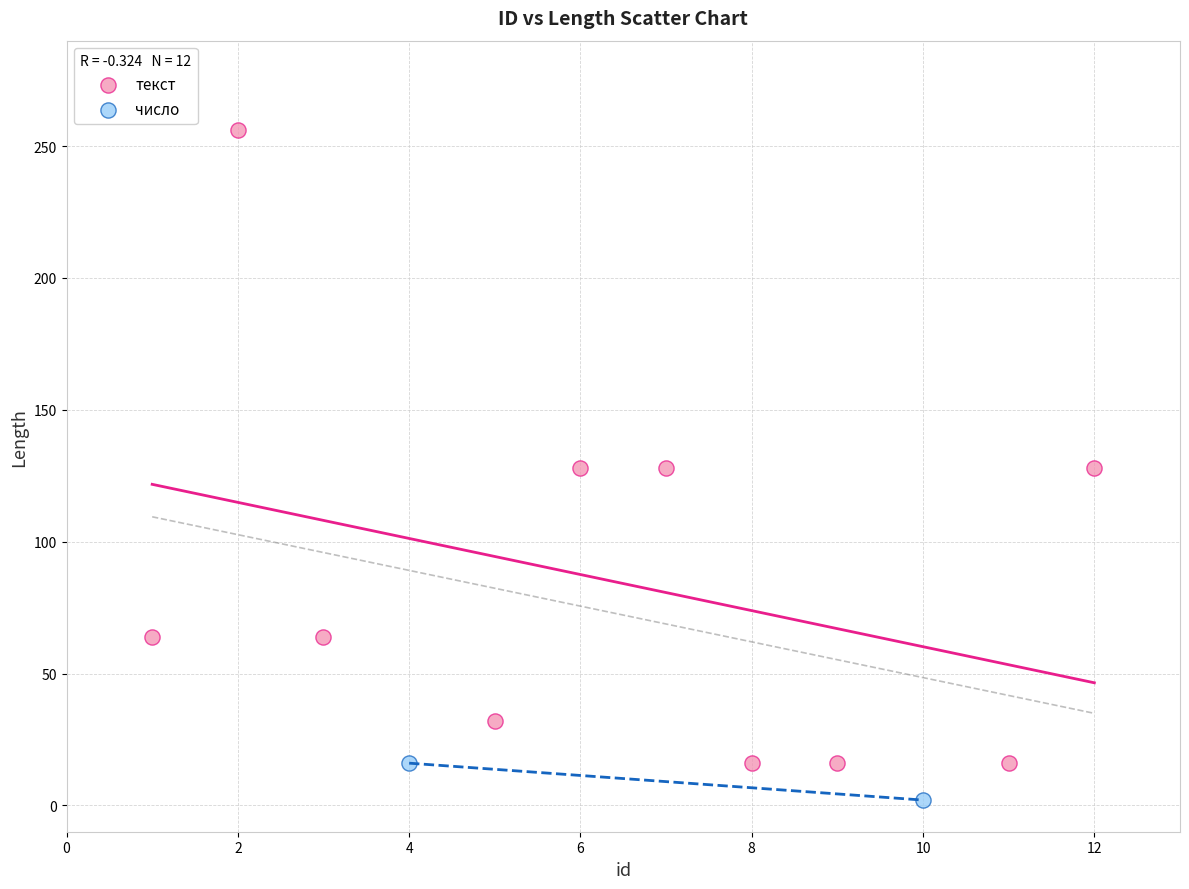

What are all the series names shown in the legend?

текст, число